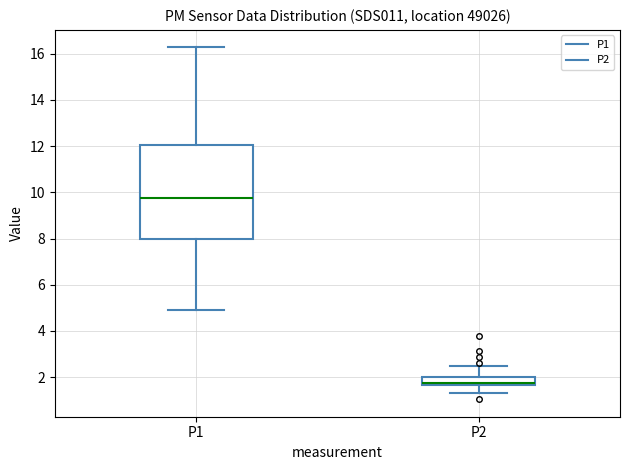

Where does the upper whisker of the box for P2 end on the y-axis? The values are not printed on the chart, so give them approximately, as read against the axis.

2.6